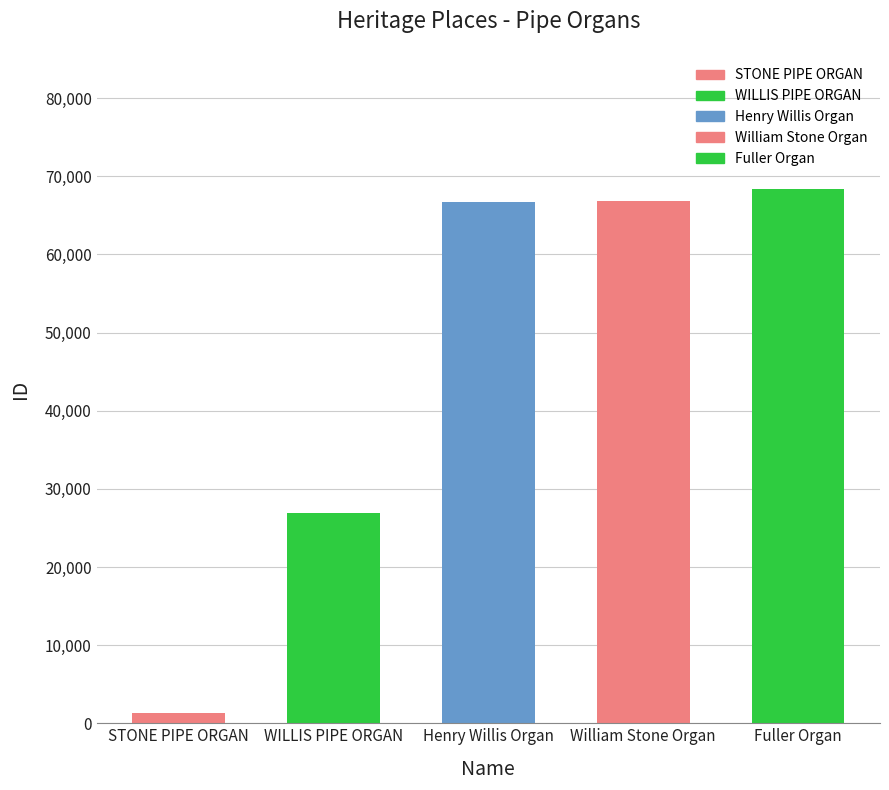

What is the label of the 3rd bar from the left?

Henry Willis Organ